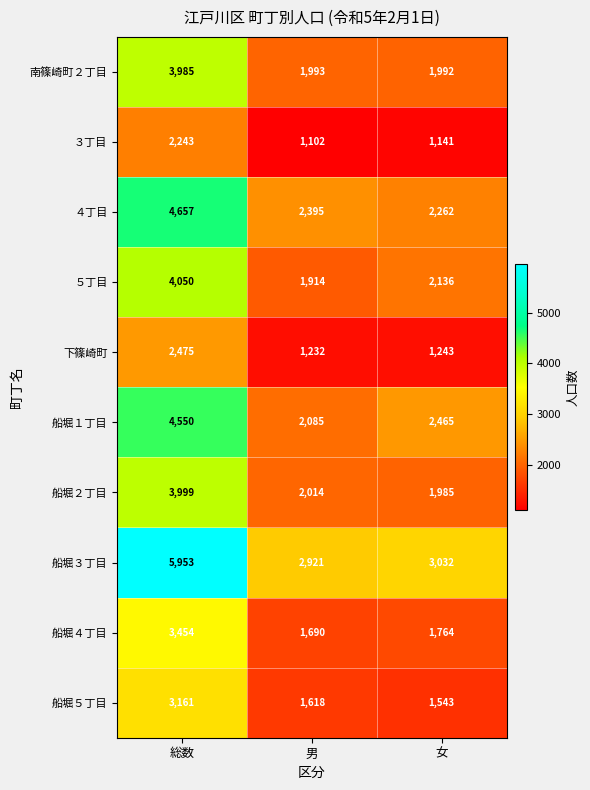

What is the difference between the maximum and minimum values in the 船堀１丁目 series?

2465